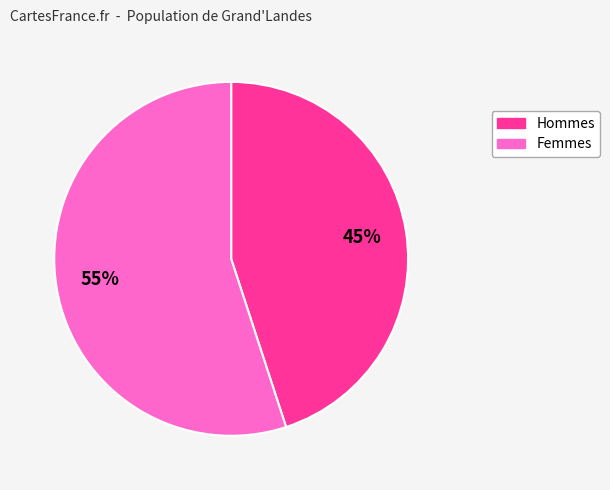

How many segments does this pie chart have?

2